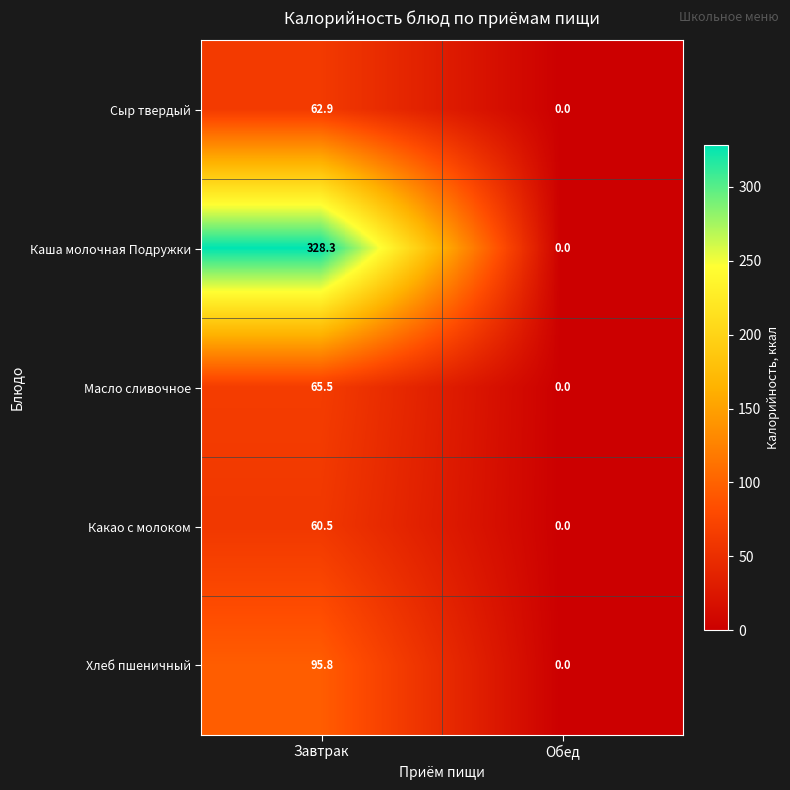

How many values in Какао с молоком are above zero?

1